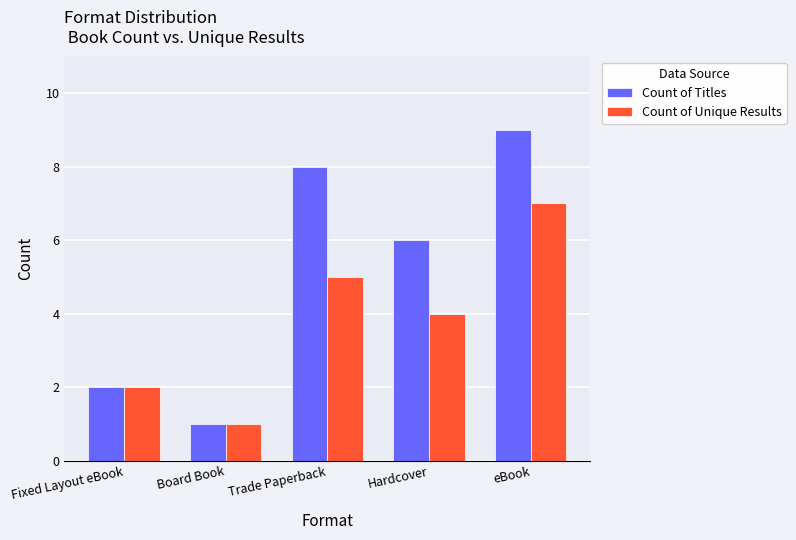

Between Fixed Layout eBook and Trade Paperback, which series saw the biggest shift?

Count of Titles